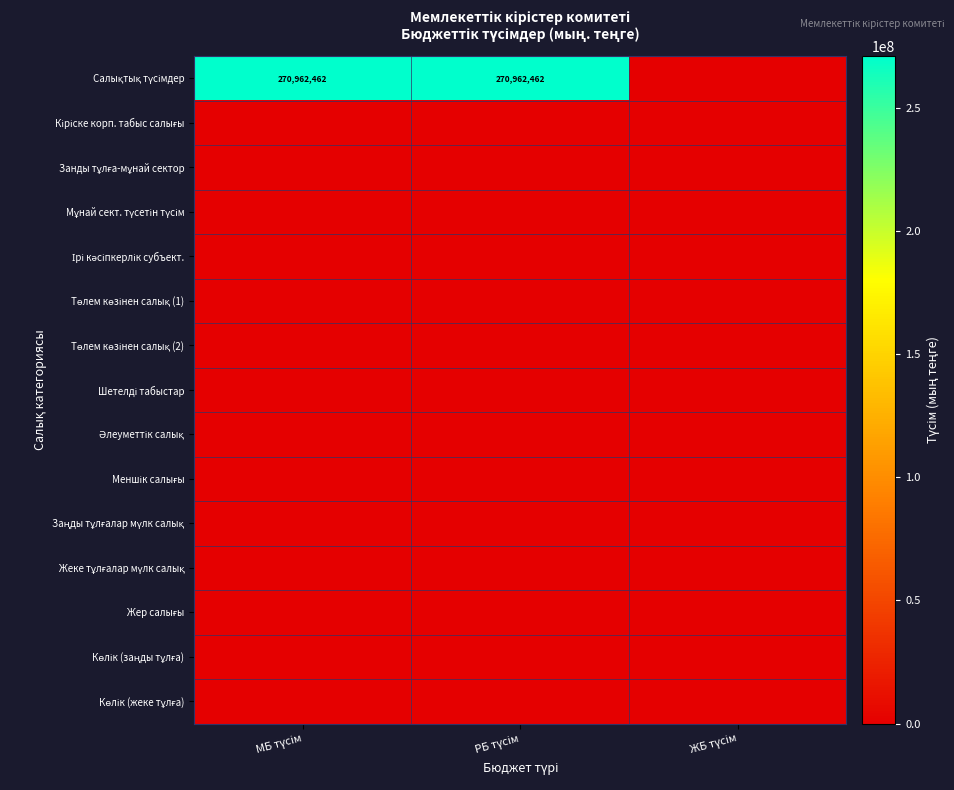

How many distinct data groups are displayed?

15